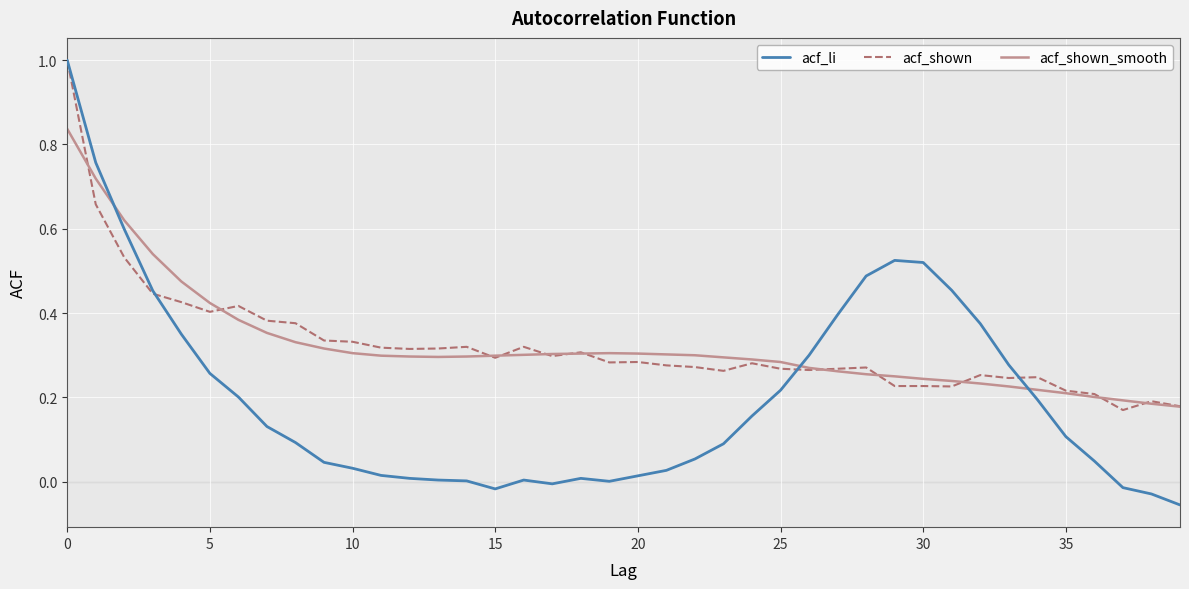

How many lines are shown in the chart?

3